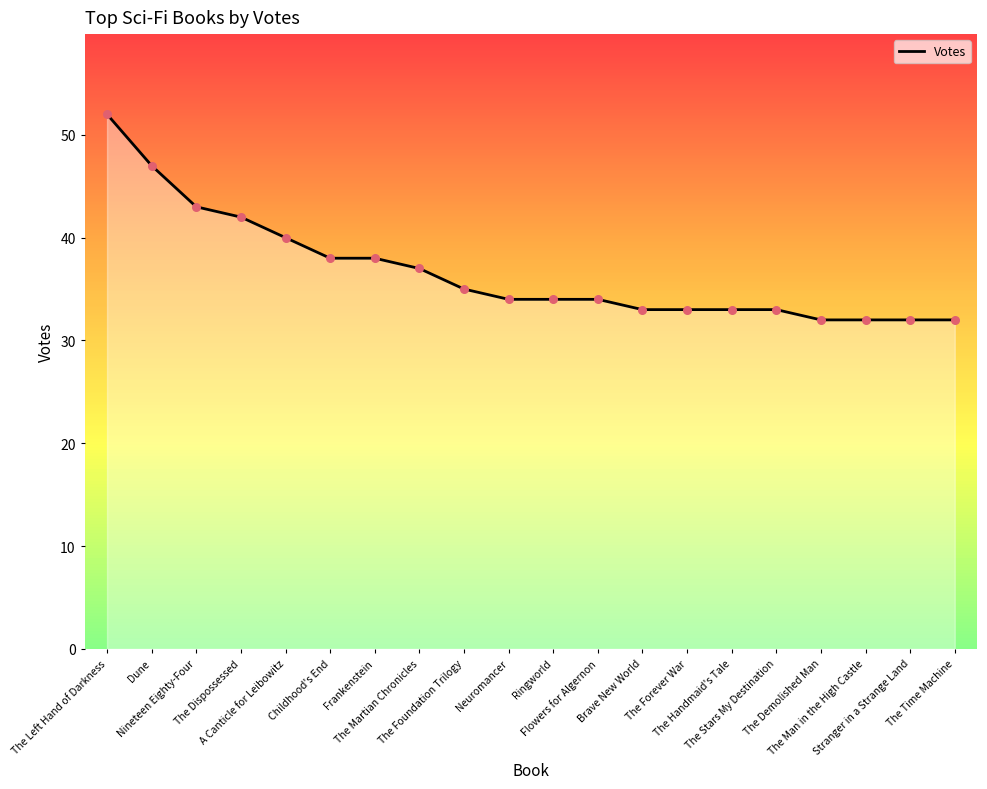

Between Ringworld and The Left Hand of Darkness, which is larger?

The Left Hand of Darkness